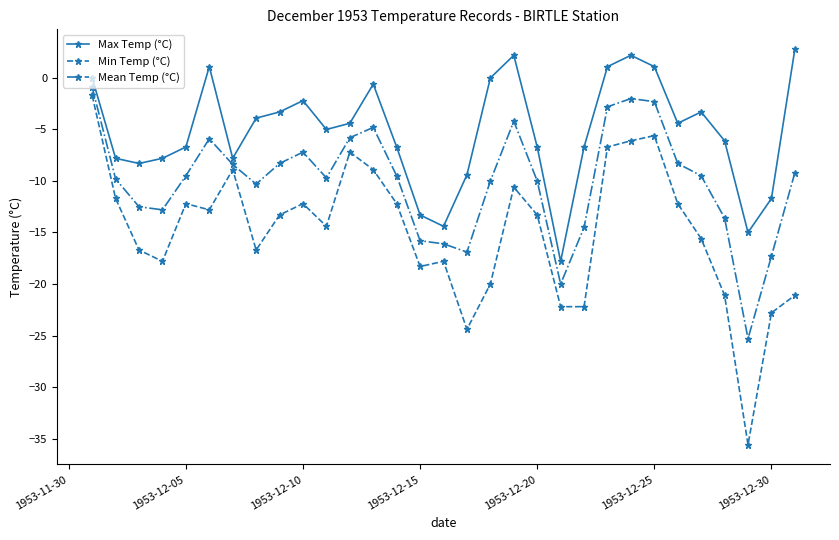

Which series has the largest total across all categories?

Max Temp (°C)